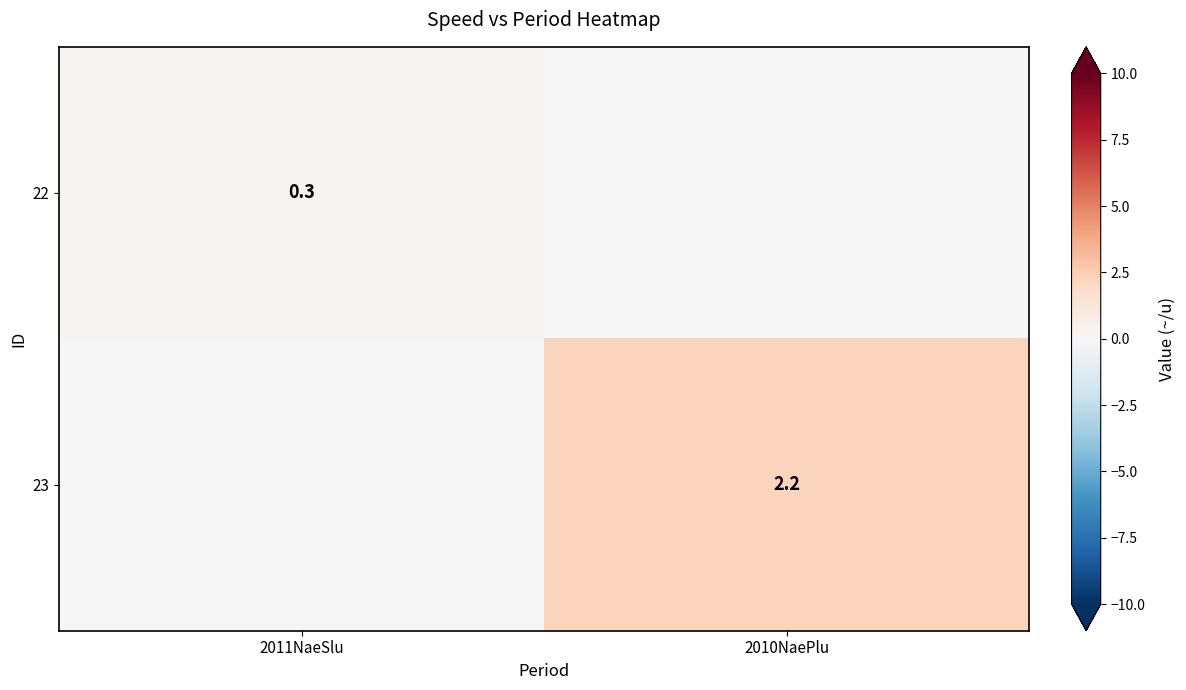

The value of 23 at 2010NaePlu is 2.2. True or false?

True